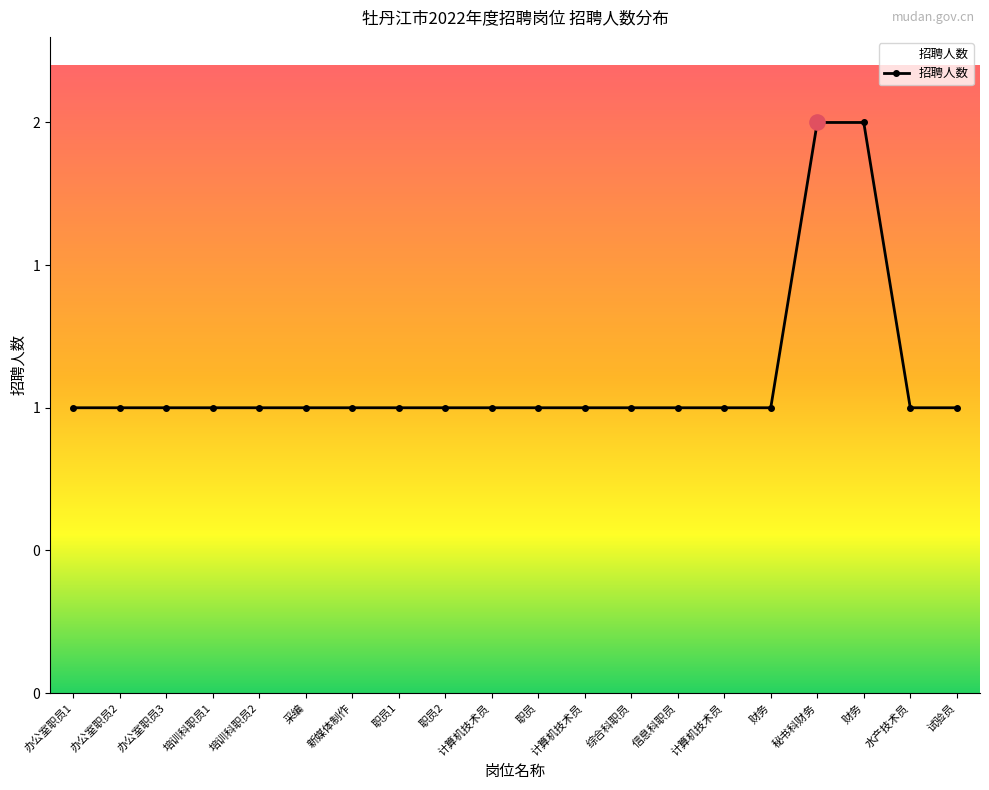

What is the ratio of the value at 培训科职员1 to the value at 计算机技术员?

1.0